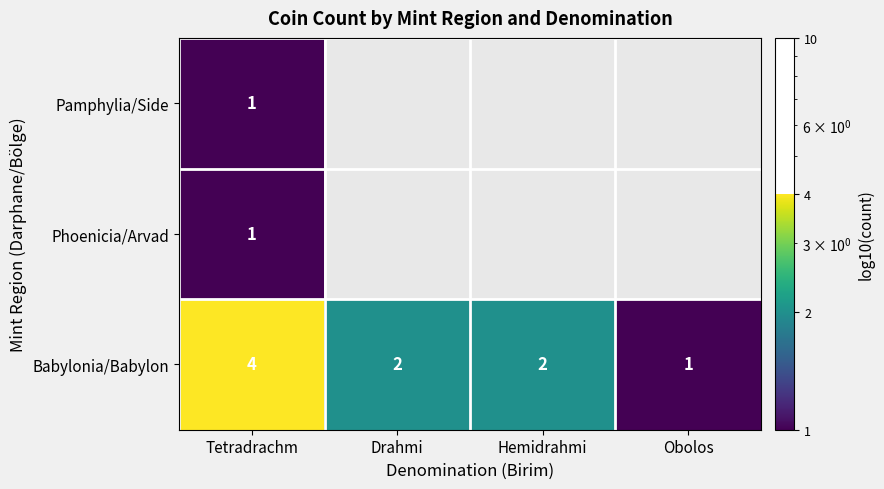

What is the spread (max minus min) of values at Tetradrachm?

3